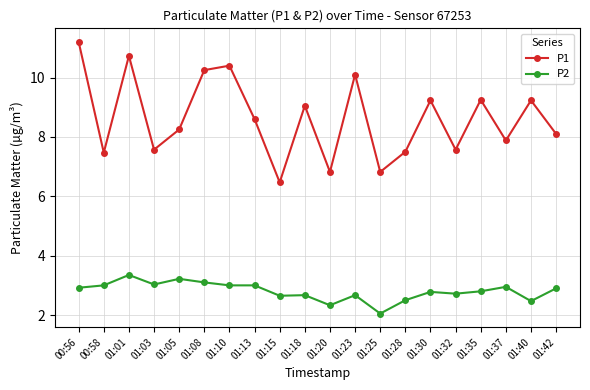

True or false: P1 and P2 cross at least once.

False